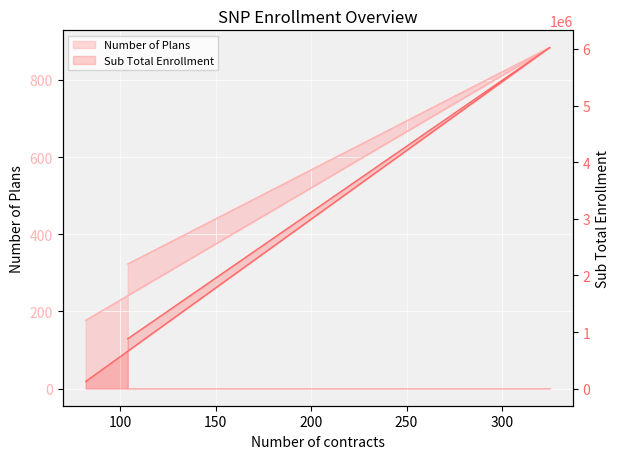

Reading left to right, list all the values displayed in this chart.

Number of Plans: Chronic or Disabling Condition=323	Dual-Eligible=884	Institutional=177
Sub Total Enrollment: Chronic or Disabling Condition=881541	Dual-Eligible=6027580	Institutional=127344